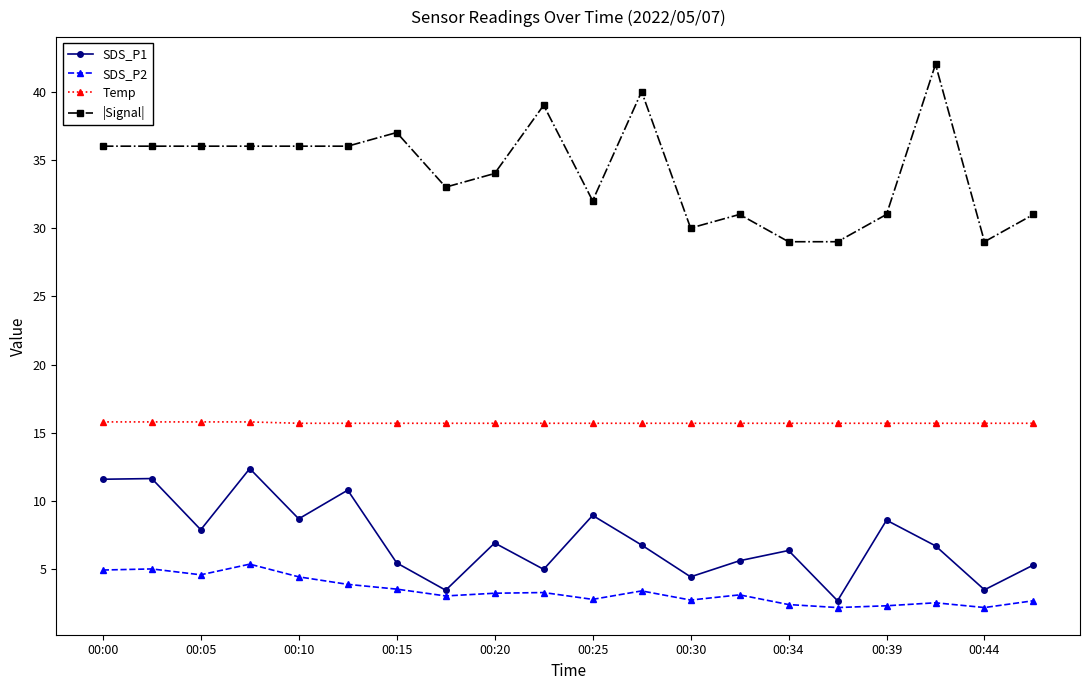

Which series has the largest range (max minus min)?

|Signal|